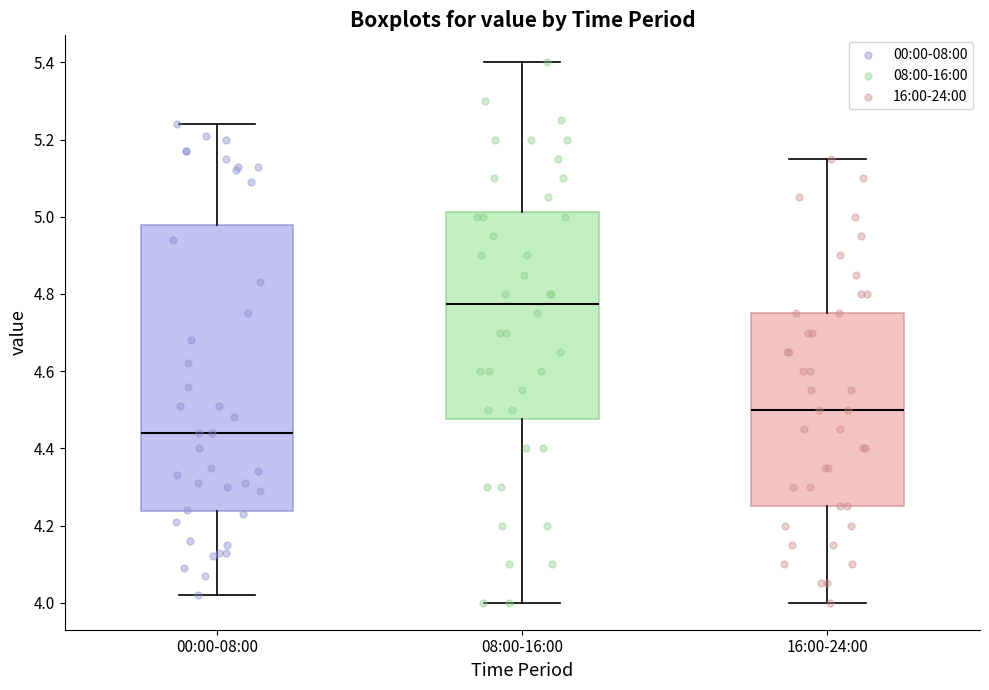

Reading left to right, transcribe this box plot: for each box, give where its median line is, the range the box spans, and where its two whiskers end, as read against the y-axis. The values are not printed on the chart, so give them approximately, as read against the axis.

00:00-08:00: median 4.44, box 4.24 to 4.98, whiskers 4.02 to 5.24
08:00-16:00: median 4.78, box 4.48 to 5.02, whiskers 4.00 to 5.40
16:00-24:00: median 4.50, box 4.26 to 4.76, whiskers 4.00 to 5.16